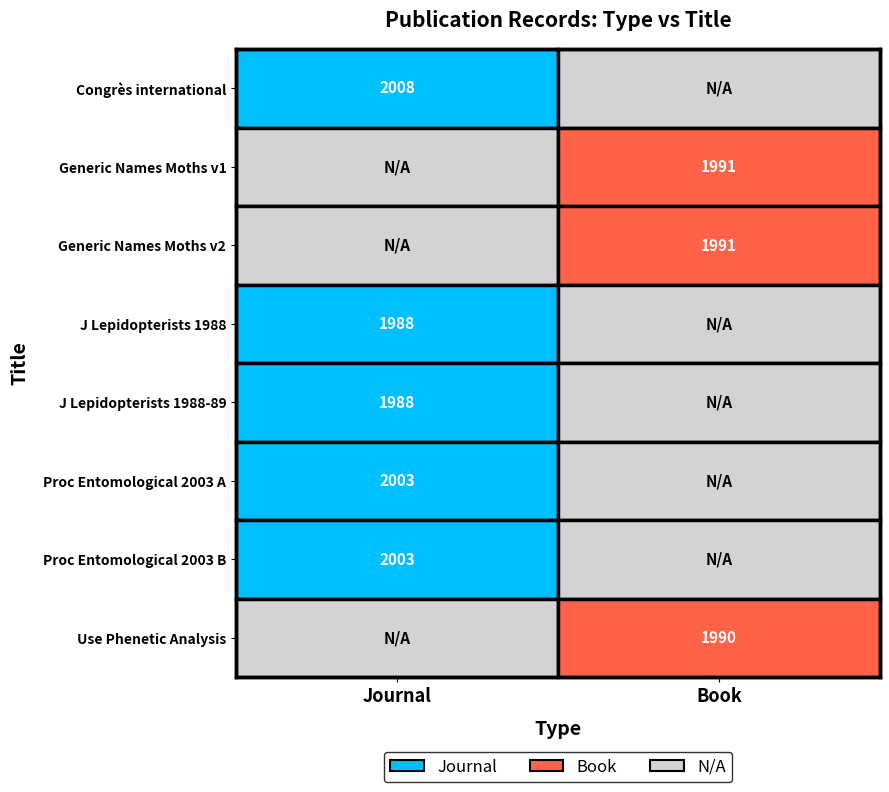

Reading left to right, extract all data points from this chart.

Journal: 0=2008	1=1988	2=1988	3=2003	4=2003
Book: 0=1991	1=1991	2=1990	3=0	4=0